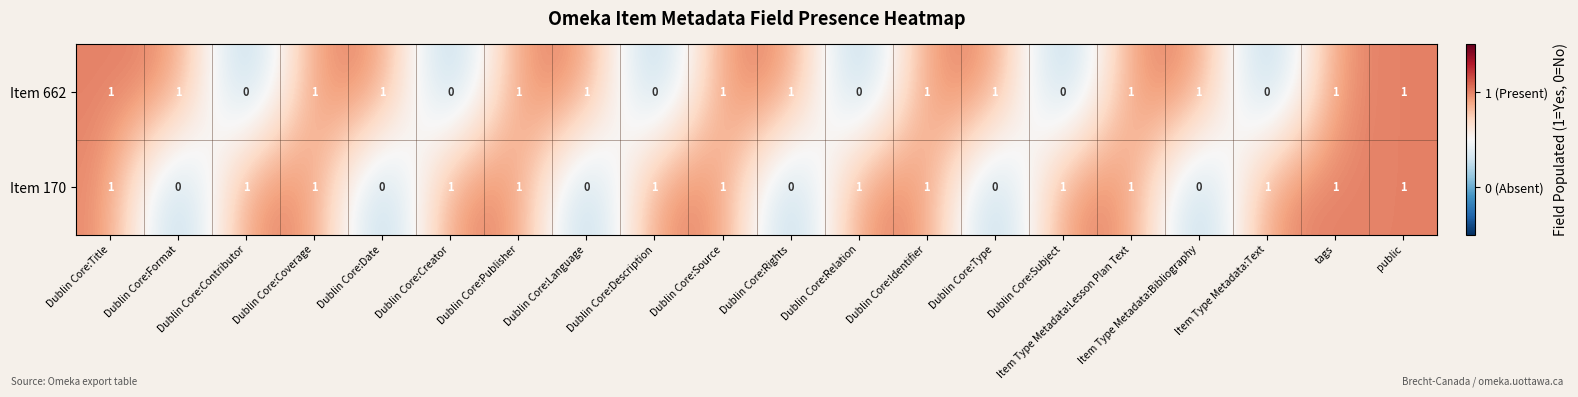

True or false: Item 170 has a value of 2 at Dublin Core:Identifier.

False